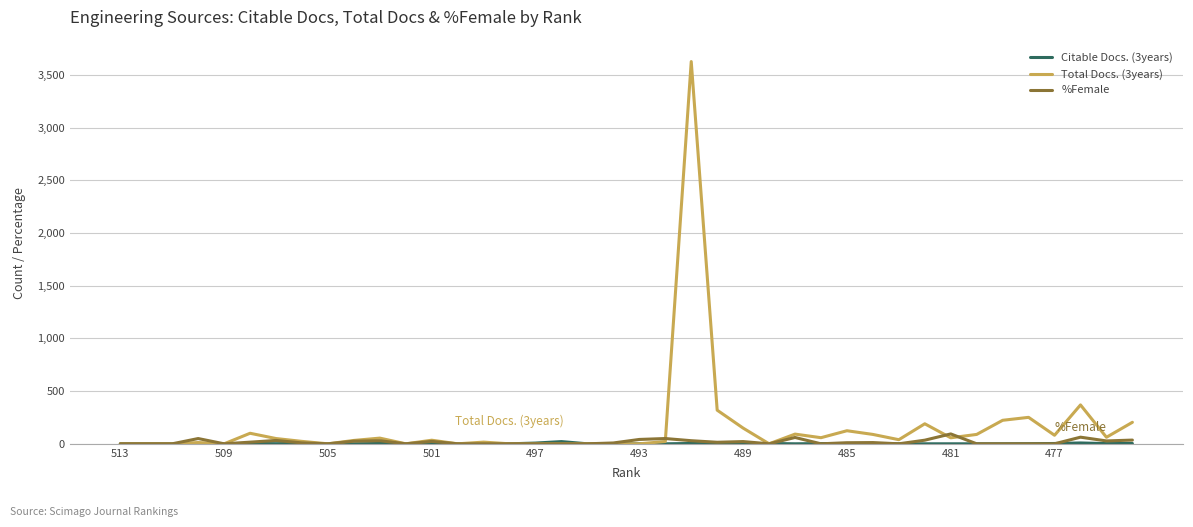

What is the greatest value displayed?

3626.0